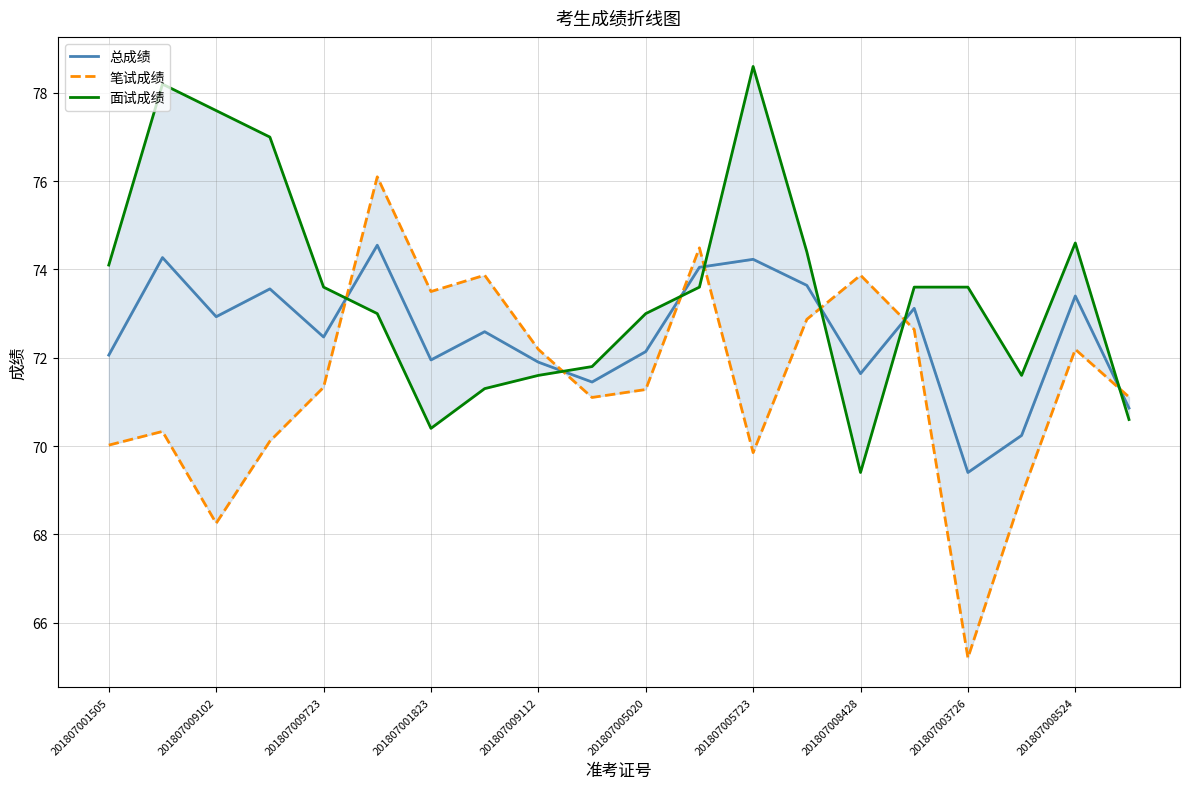

True or false: 面试成绩 has a value of 95.4 at 201807008428.

False